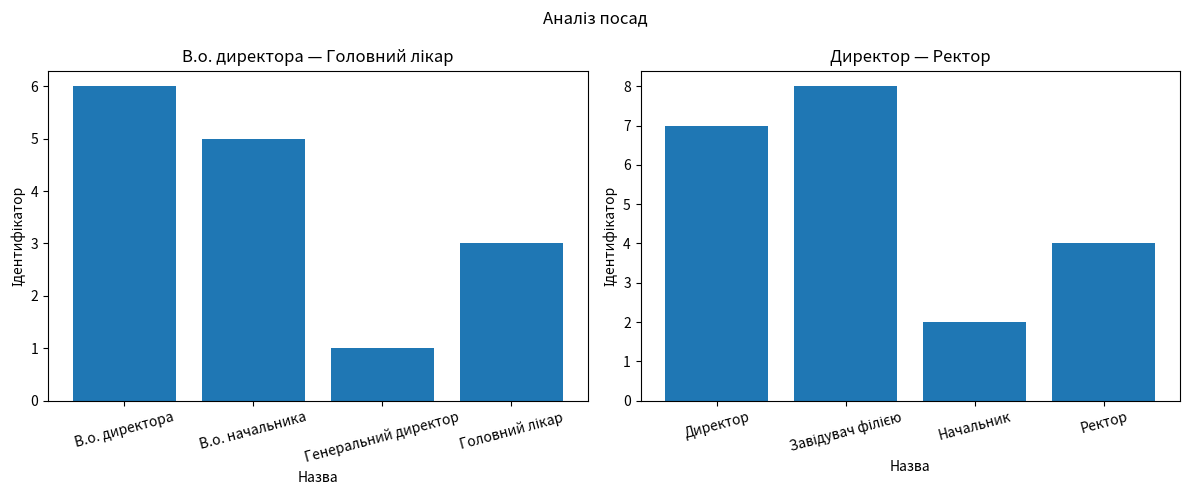

The Ідентифікатор (1) series shows 7 at В.о. начальника. True or false?

False